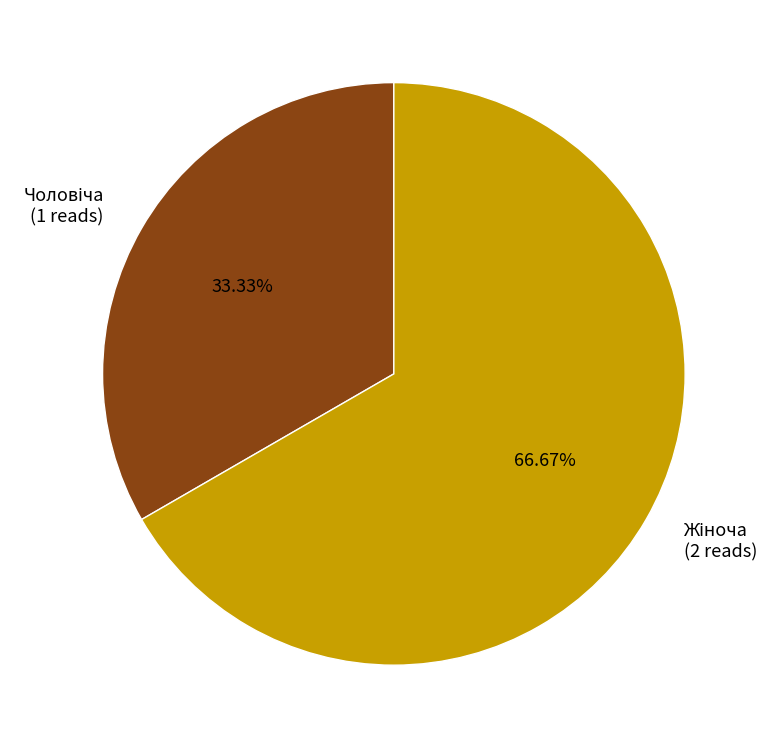

True or false: Жіноча accounts for 67% of the total.

True